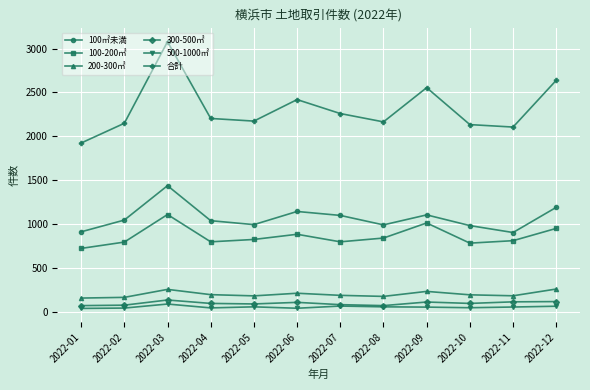

True or false: 500-1000㎡ has more than 1 points higher than both neighbors.

True